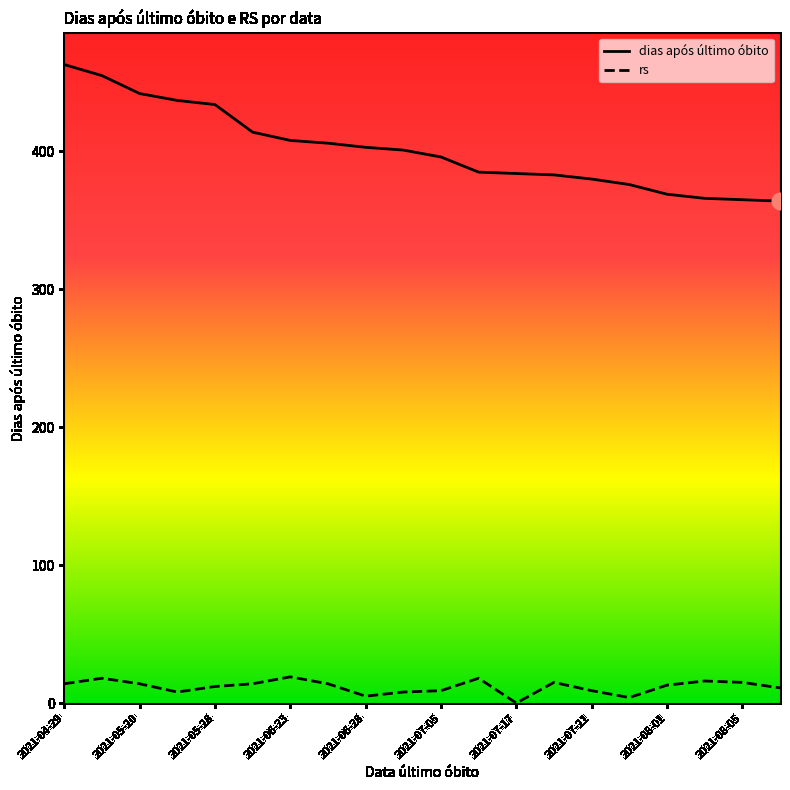

Which series has the largest total across all categories?

dias após último óbito